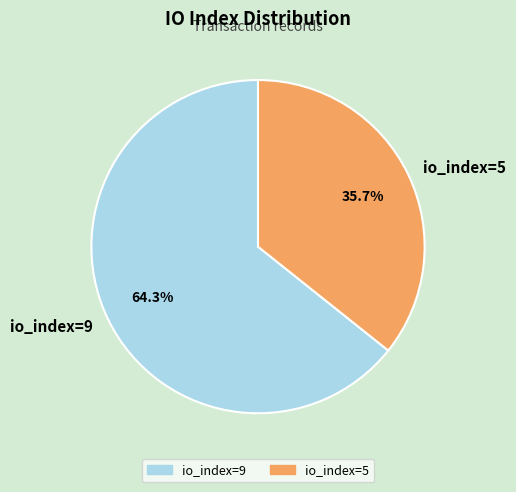

To the nearest percent, what portion does io_index=5 represent?

36%